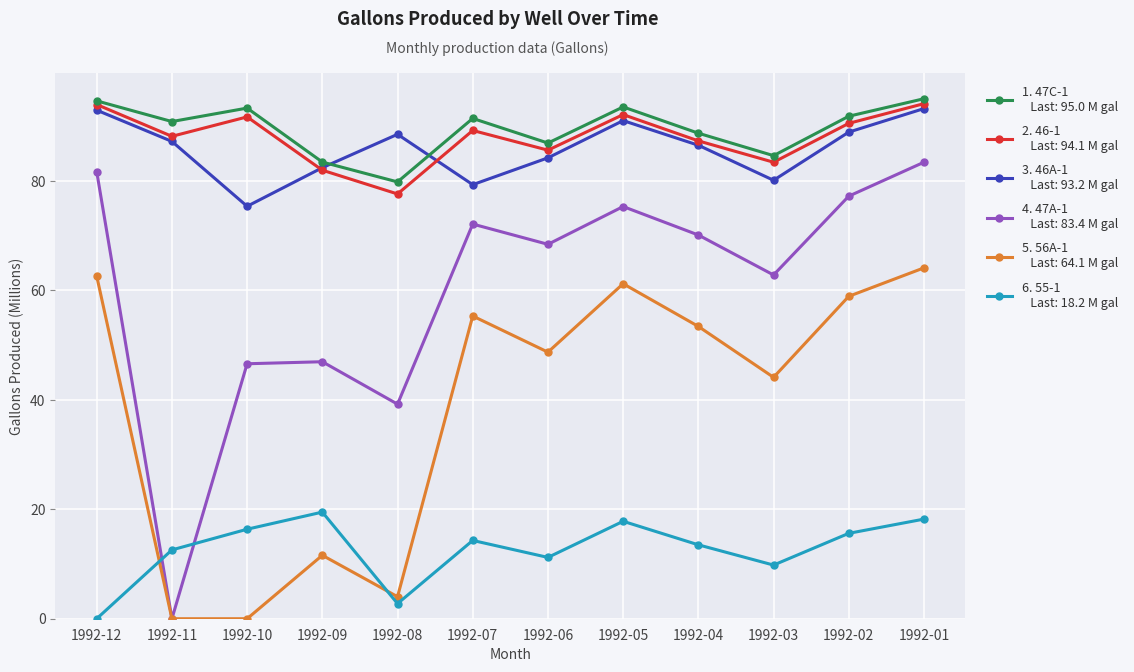

What is the spread (max minus min) of values at 1992-04?

75.2